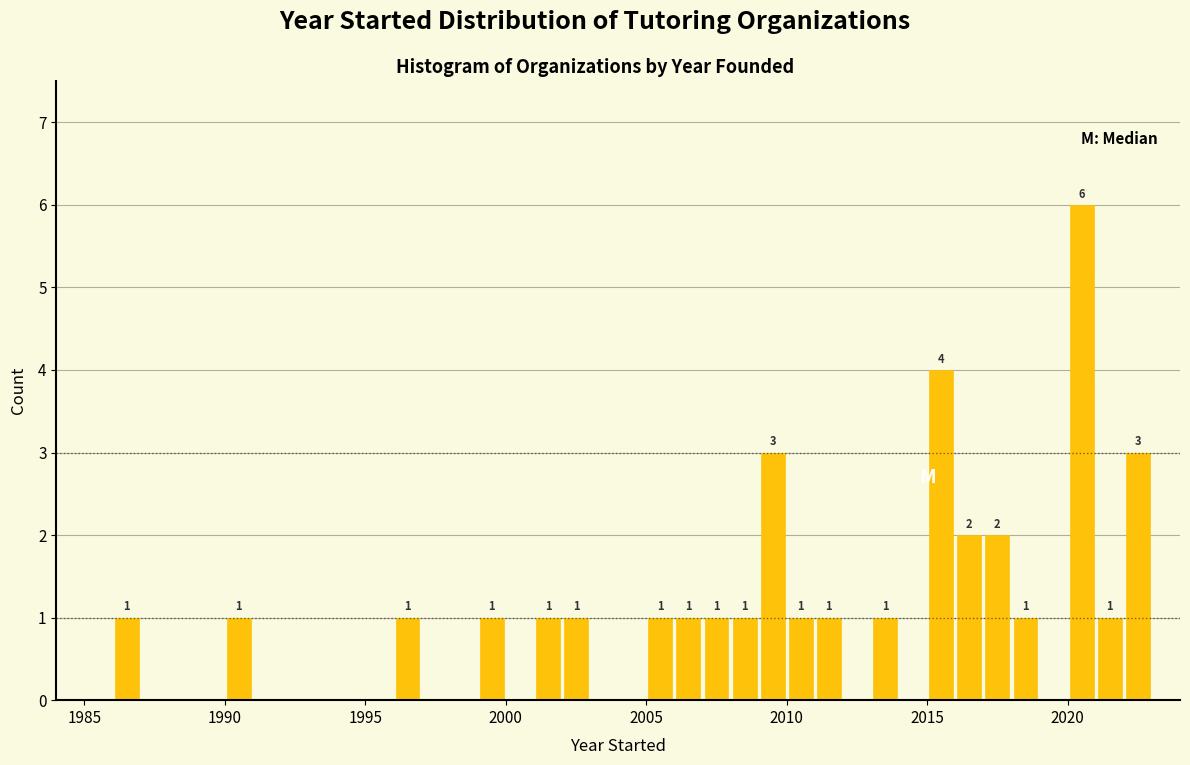

Around what value on the x-axis is the tallest bar? Give the approximate position of its centre, as read against the axis.

2020.5